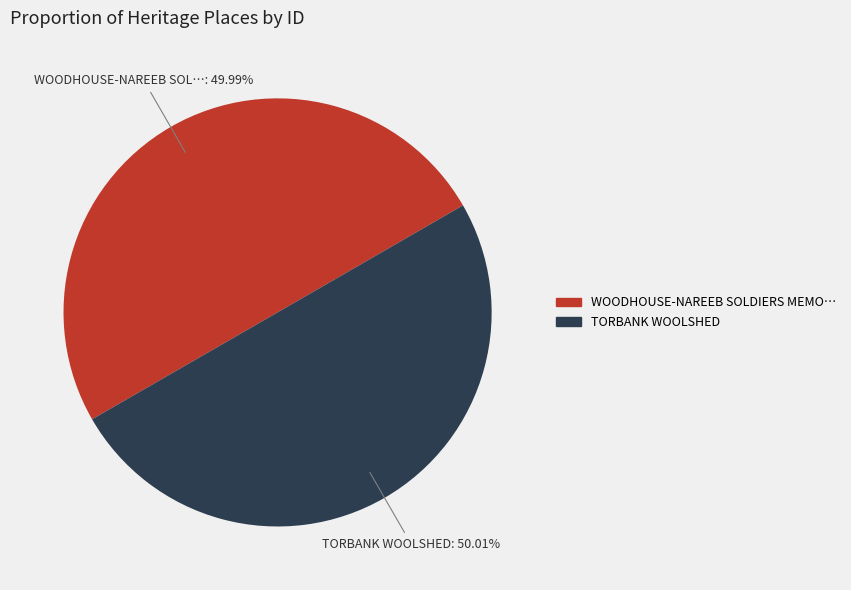

Does any single category account for the majority?

Yes